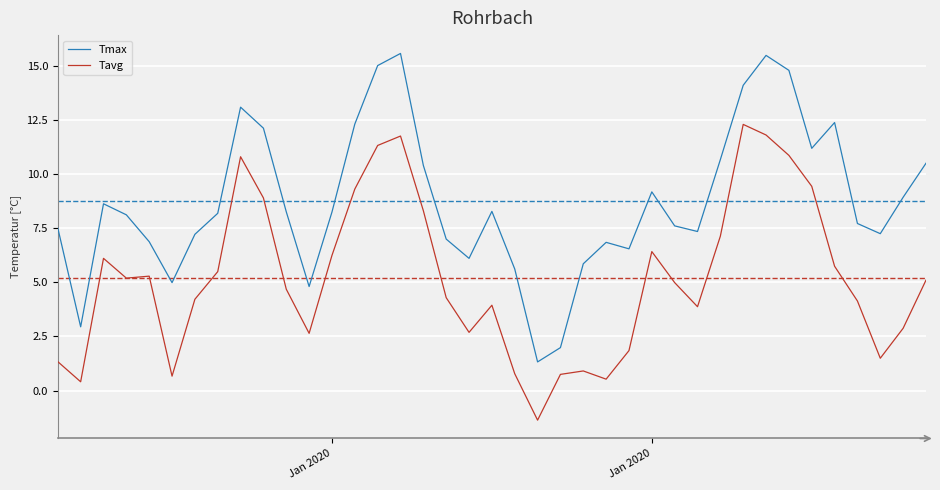

True or false: Tavg and Tmax intersect in this chart.

False